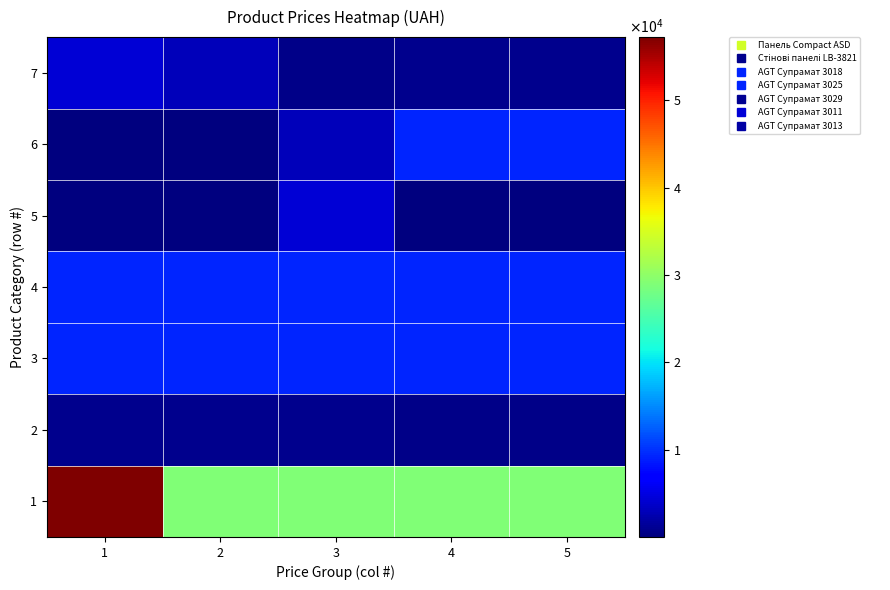

What is the greatest value displayed?

57235.5